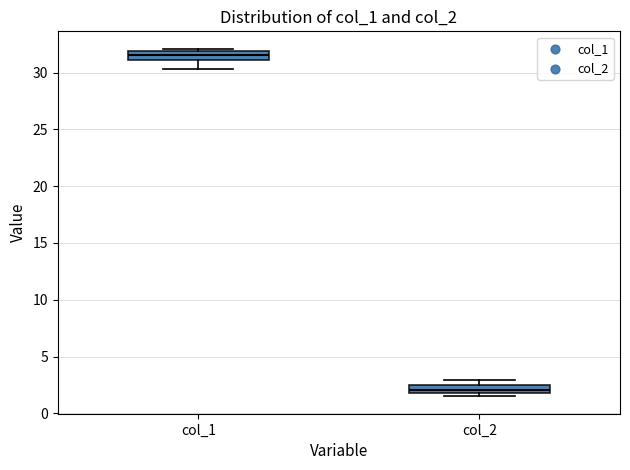

Which box's median line is the lowest?

col_2